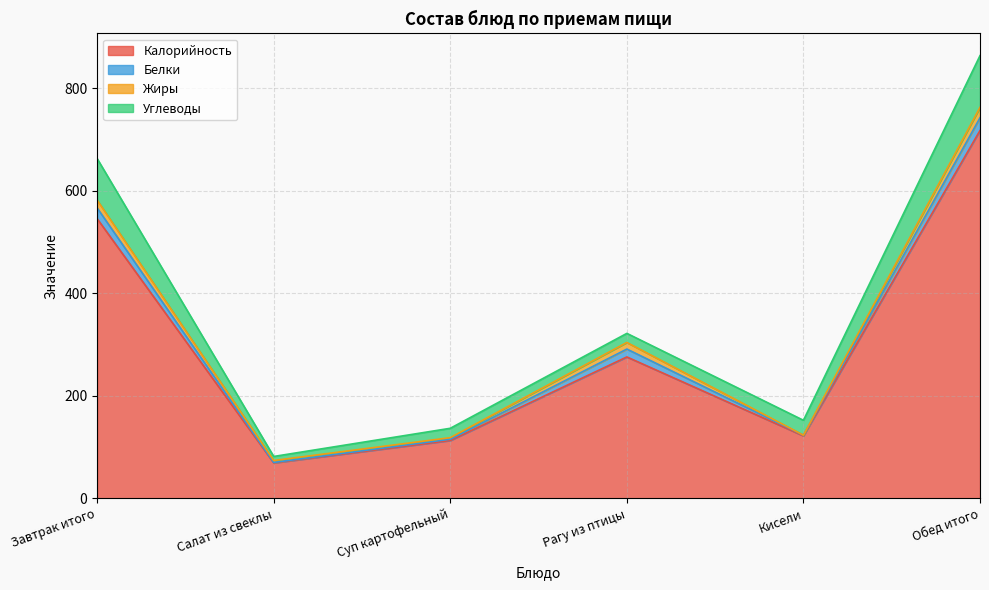

Between Суп картофельный and Рагу из птицы, which series saw the biggest shift?

Калорийность